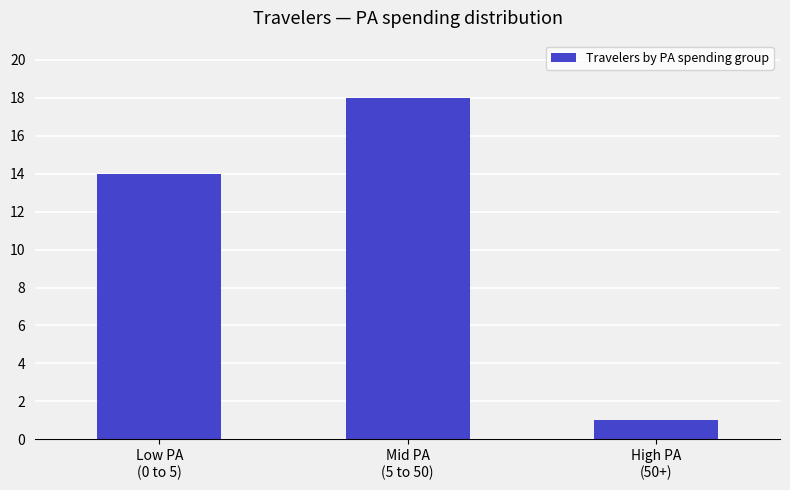

Rank the categories by value from highest to lowest.

Mid PA
(5 to 50), Low PA
(0 to 5), High PA
(50+)